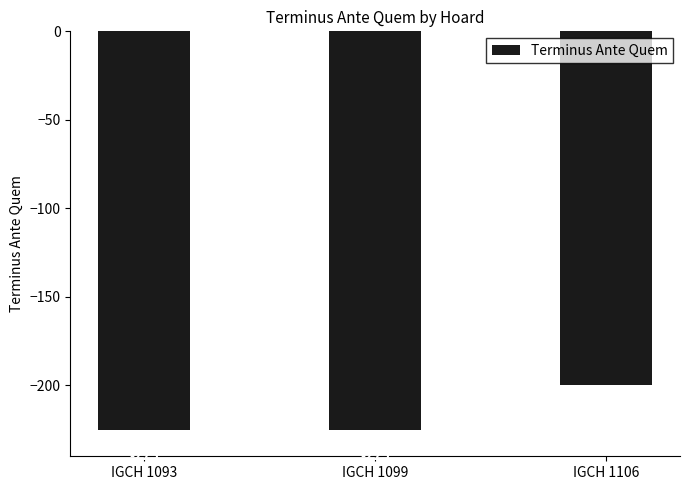

What is the value of the 2nd bar from the left?

-225